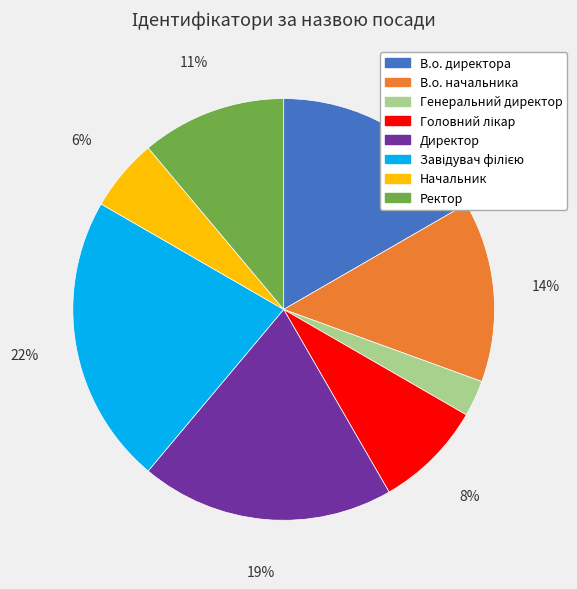

Which has a higher value, В.о. начальника or В.о. директора?

В.о. директора